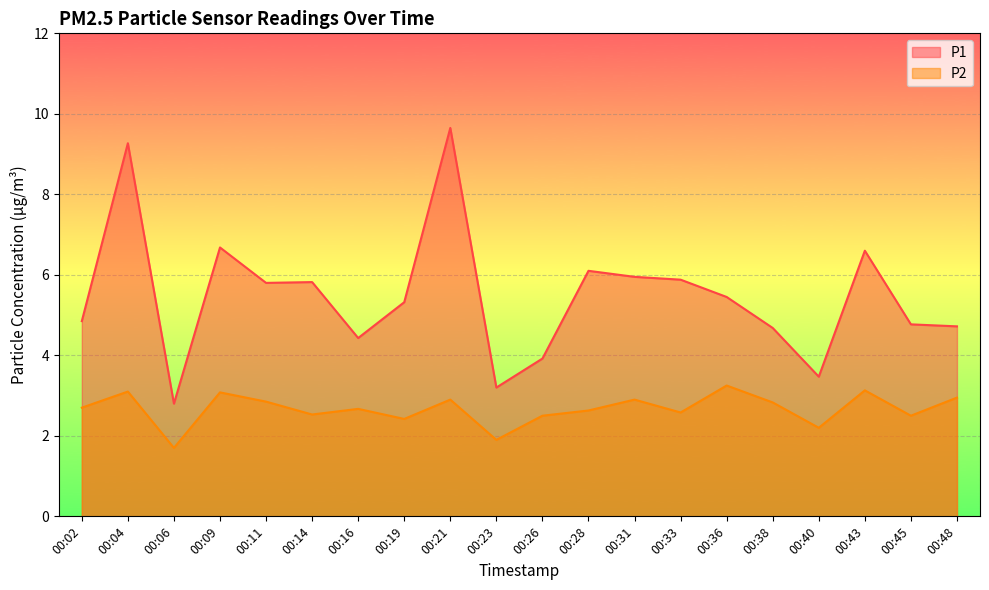

At which category is the sum across all series the highest?

00:21